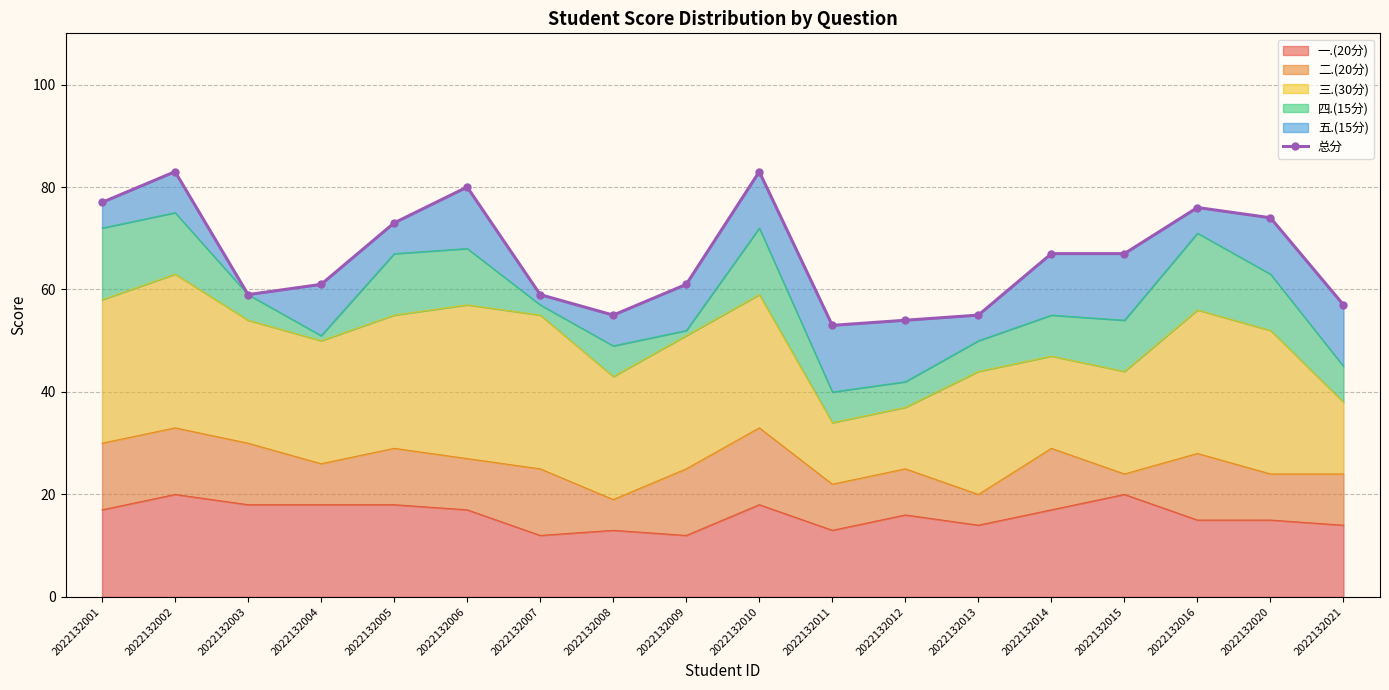

How many lines are shown in the chart?

1